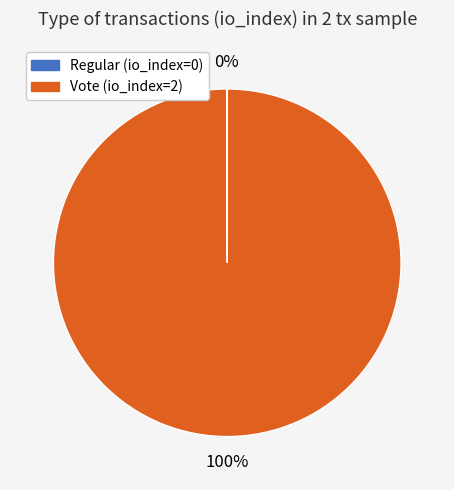

What percentage is the Vote slice, to the nearest percent?

100%